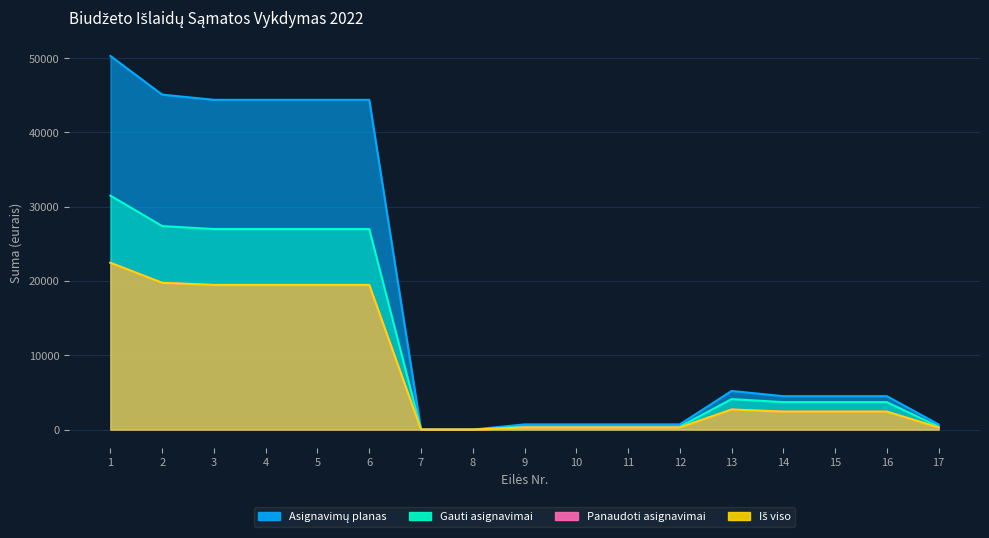

How many data points does each series have?

17